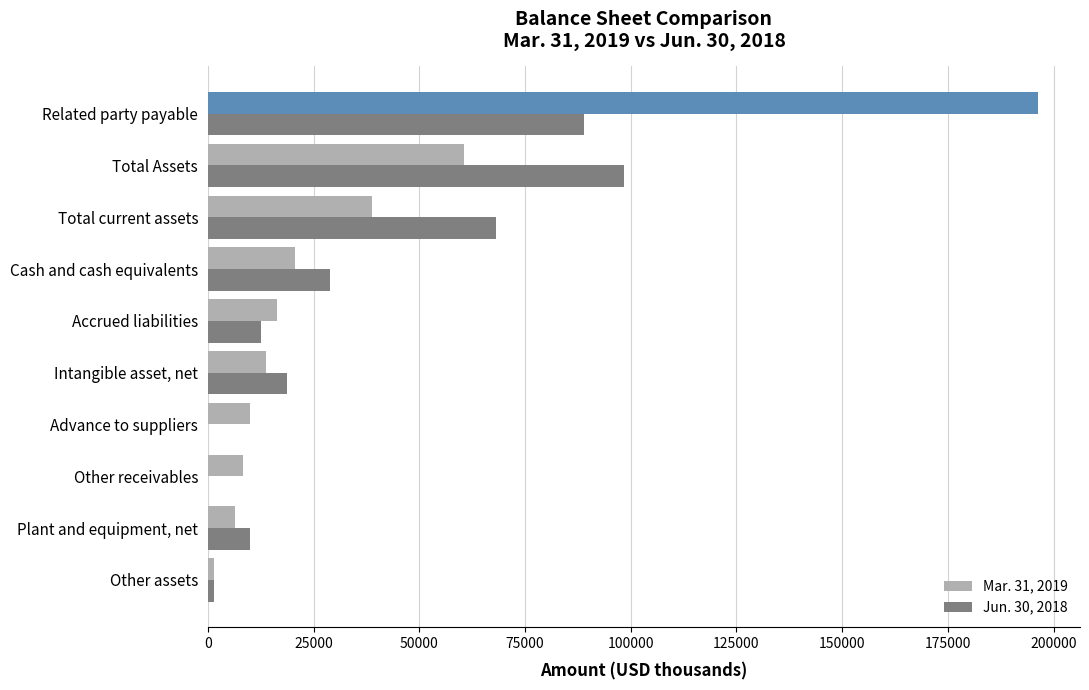

Is it true that Mar. 31, 2019 equals 6505 at Plant and equipment, net?

True